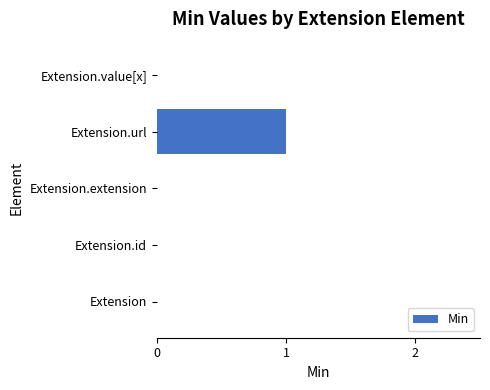

The value at Extension.url is 1. True or false?

True